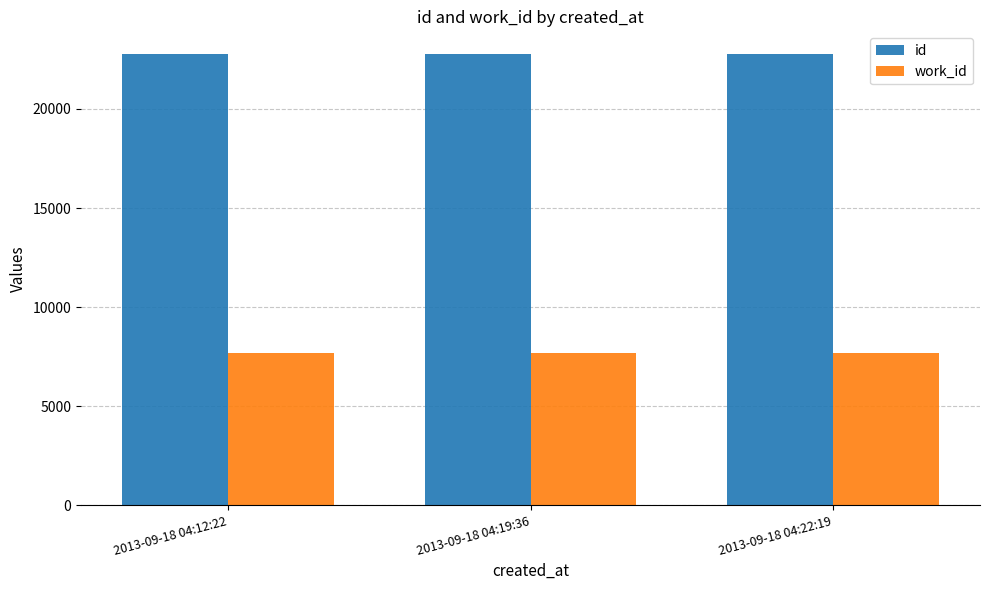

What is the lowest value of the work_id series?

7677